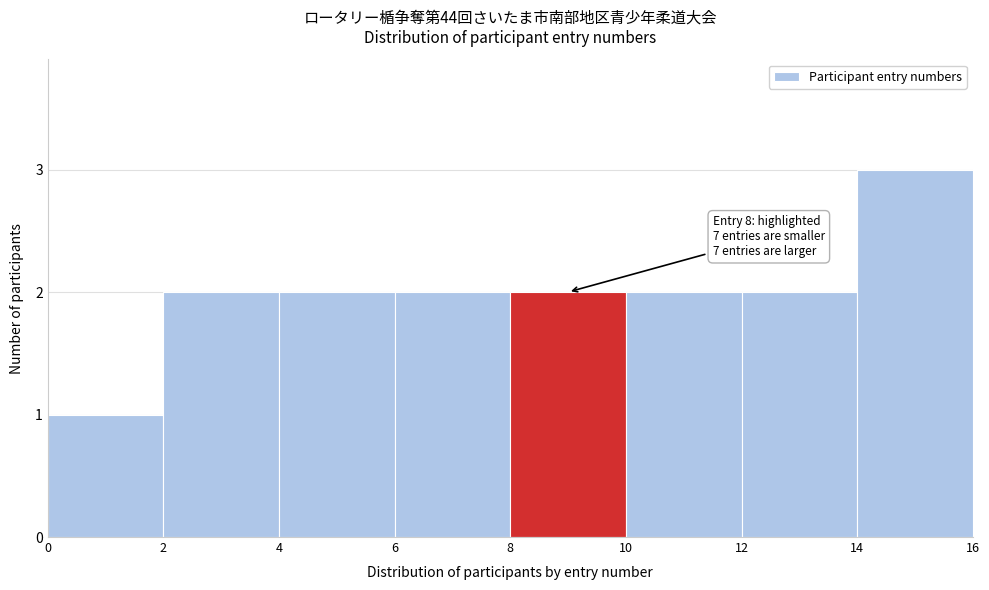

Which range on the x-axis has the tallest bar?

14 to 16